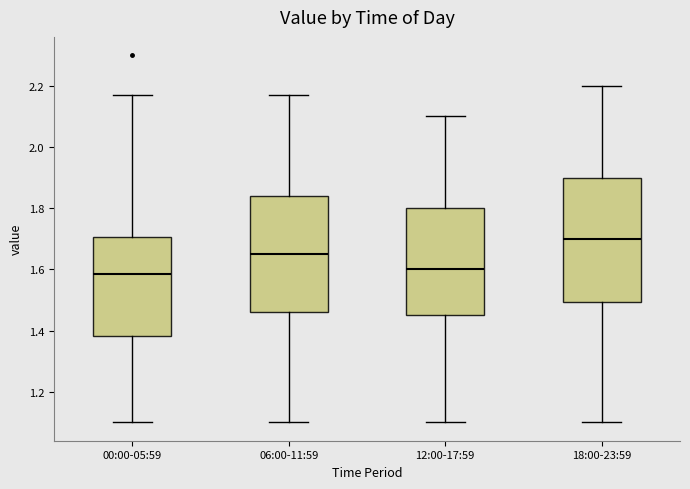

Reading left to right, transcribe this box plot: for each box, give where its median line is, the range the box spans, and where its two whiskers end, as read against the y-axis. The values are not printed on the chart, so give them approximately, as read against the axis.

00:00-05:59: median 1.58, box 1.38 to 1.70, whiskers 1.10 to 2.18
06:00-11:59: median 1.66, box 1.46 to 1.84, whiskers 1.10 to 2.18
12:00-17:59: median 1.60, box 1.46 to 1.80, whiskers 1.10 to 2.10
18:00-23:59: median 1.70, box 1.50 to 1.90, whiskers 1.10 to 2.20